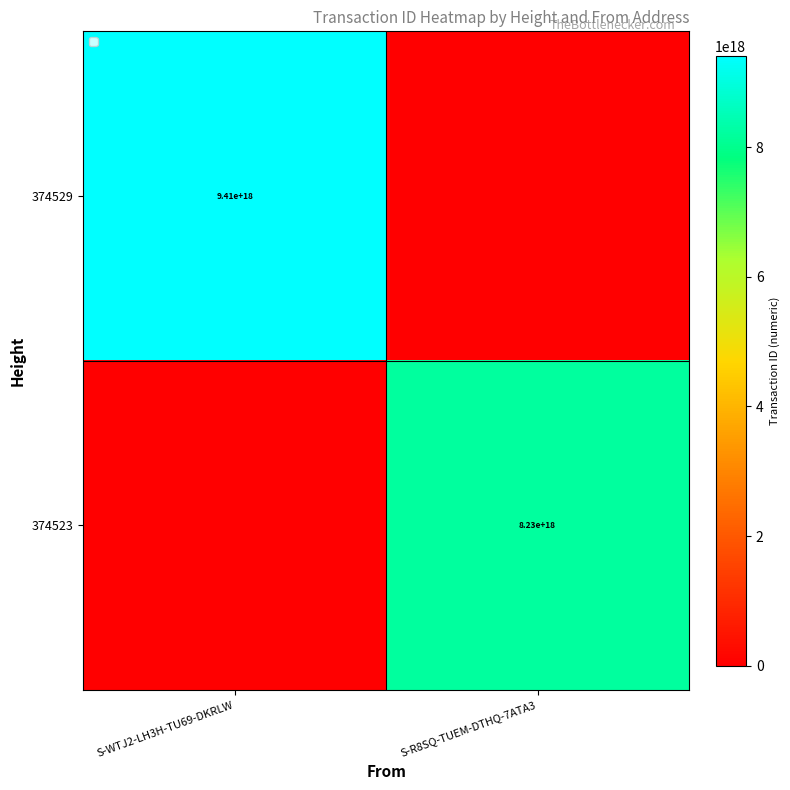

Is the value of 374523 at S-R8SQ-TUEM-DTHQ-7ATA3 greater than the value of 374529 at S-WTJ2-LH3H-TU69-DKRLW?

No